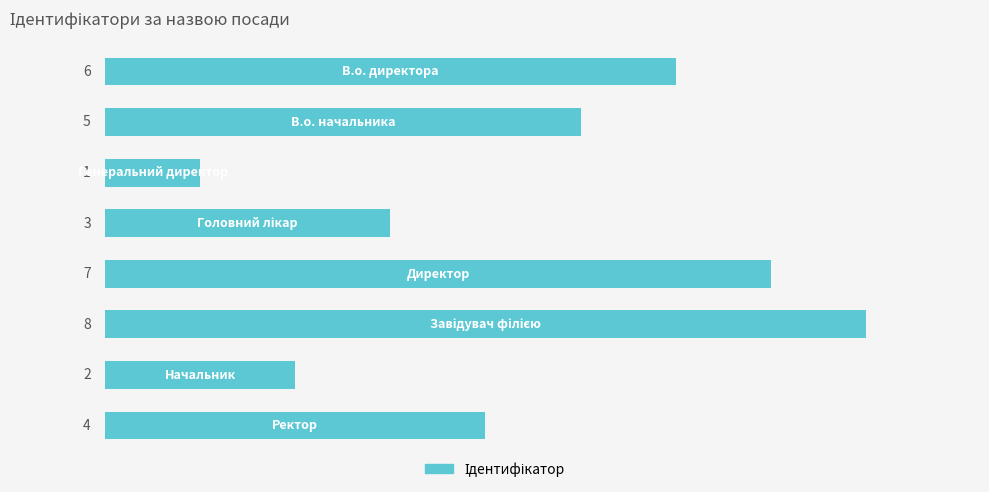

What is the smallest value displayed?

1